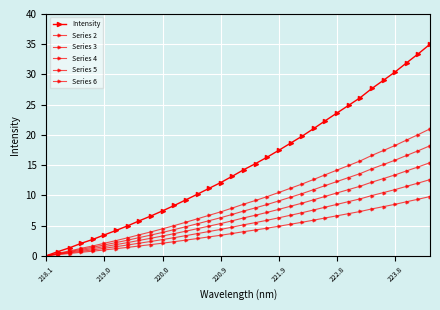

What is the difference between the maximum and minimum values in the Series 3 series?

18.2